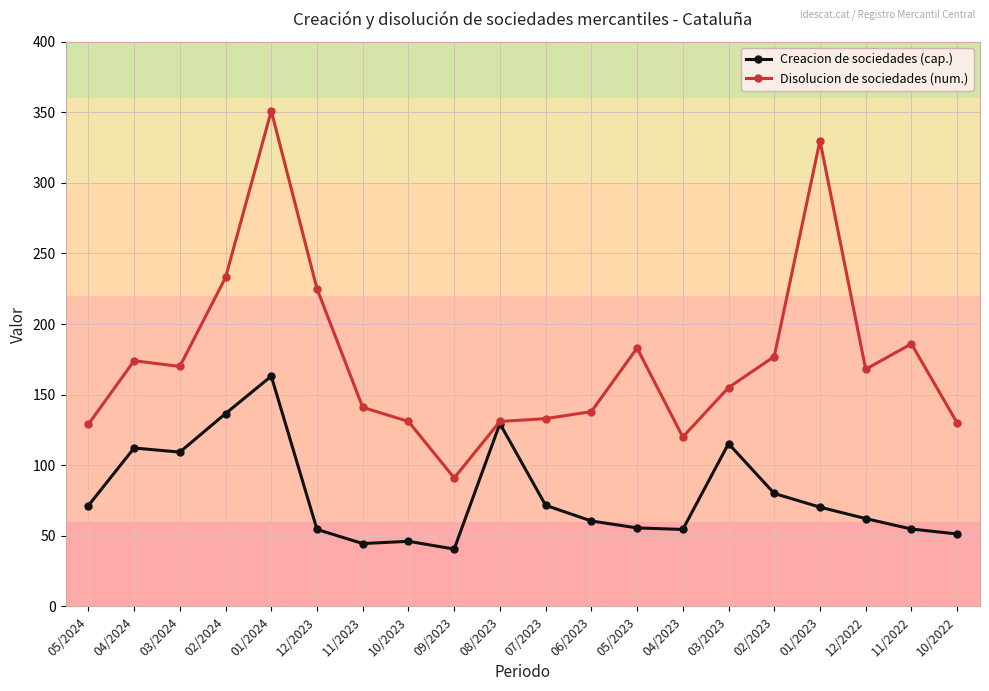

Which series changed the most between 04/2024 and 09/2023?

Disolucion de sociedades (num.)